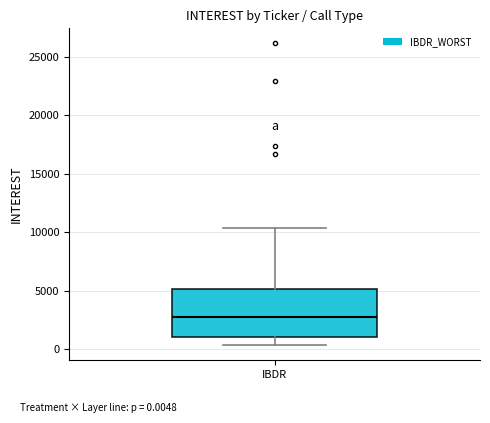

Transcribe this box plot: give where the median line is, the range the box spans, and where the two whiskers end, as read against the y-axis. The values are not printed on the chart, so give them approximately, as read against the axis.

median 3000, box 1000 to 5000, whiskers 500 to 10500